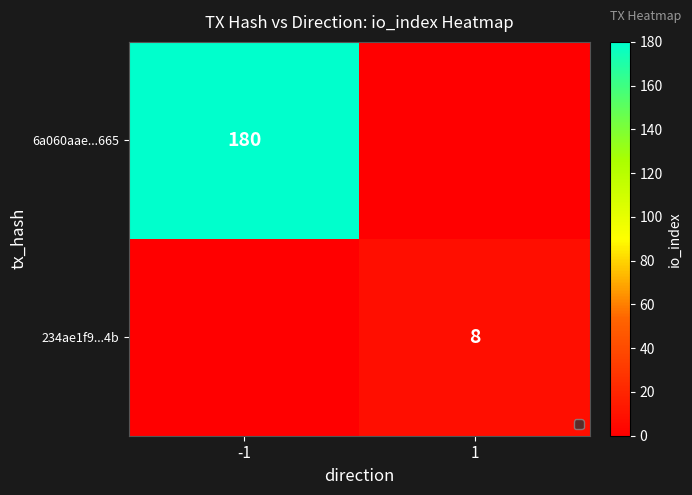

At which category is the sum across all series the highest?

-1